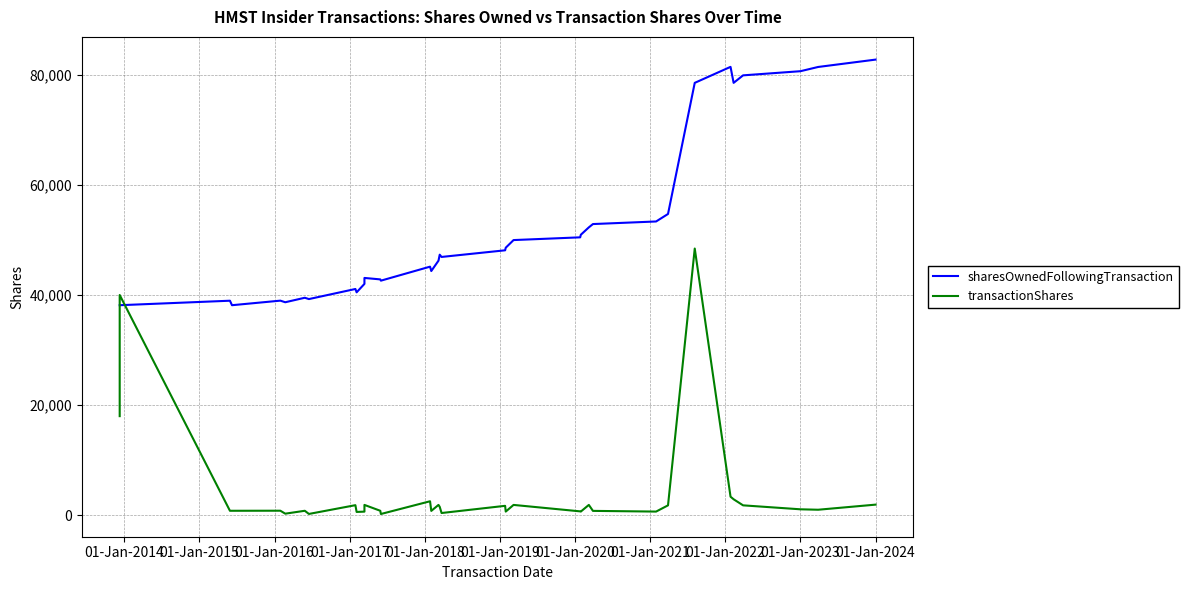

How many times do sharesOwnedFollowingTransaction and transactionShares cross each other?

2